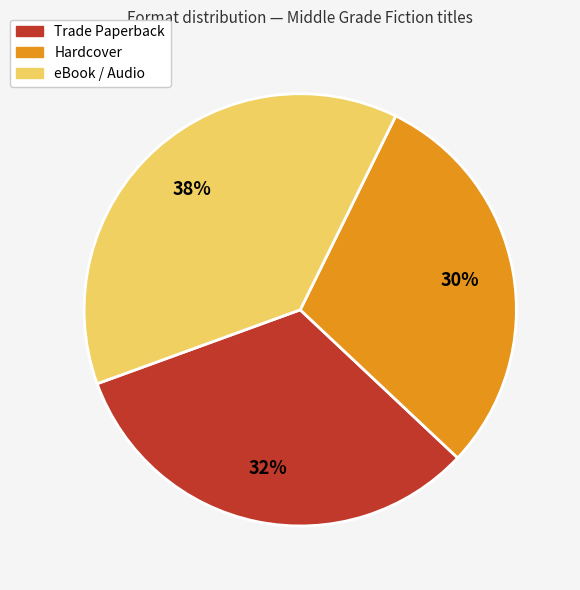

True or false: eBook / Audio accounts for 38% of the total.

True